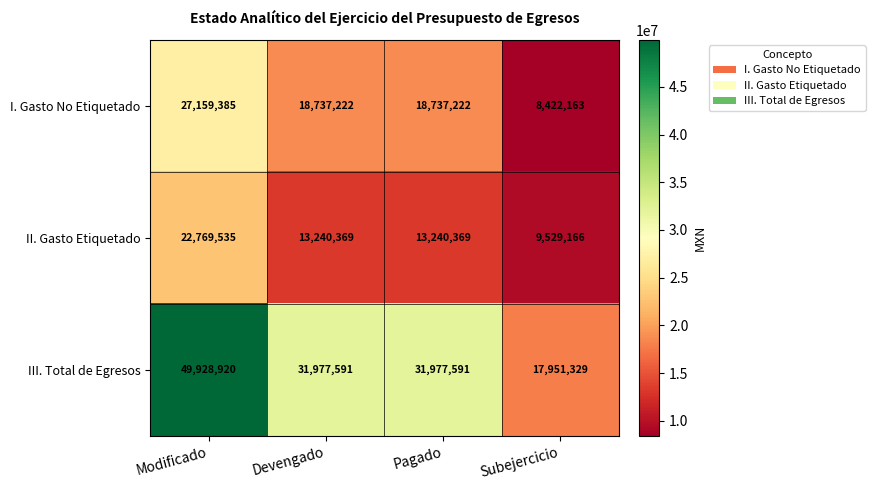

Reading left to right, list all the values displayed in this chart.

I. Gasto No Etiquetado: Modificado=27159385	Devengado=18737222	Pagado=18737222	Subejercicio=8422163
II. Gasto Etiquetado: Modificado=22769535	Devengado=13240369	Pagado=13240369	Subejercicio=9529166
III. Total de Egresos: Modificado=49928920	Devengado=31977591	Pagado=31977591	Subejercicio=17951329